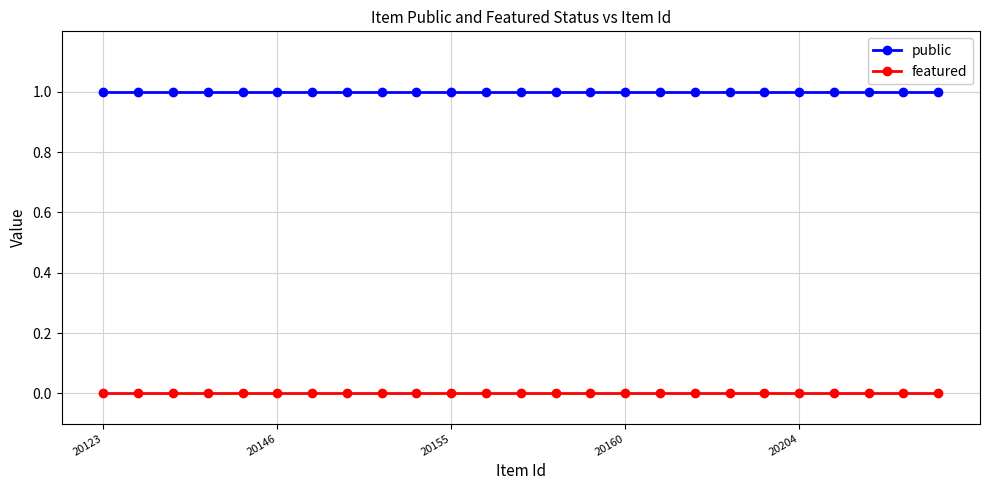

What is the average value of the public series?

1